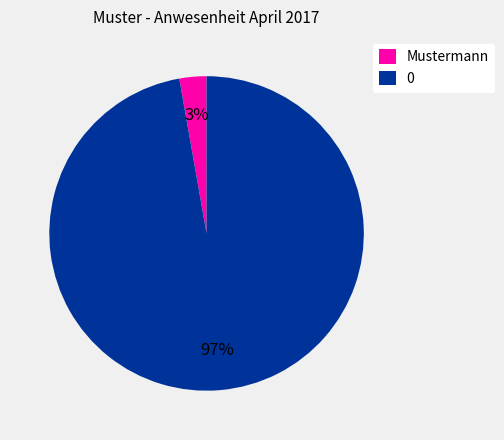

Is the sum of 0 and Mustermann greater than half?

Yes